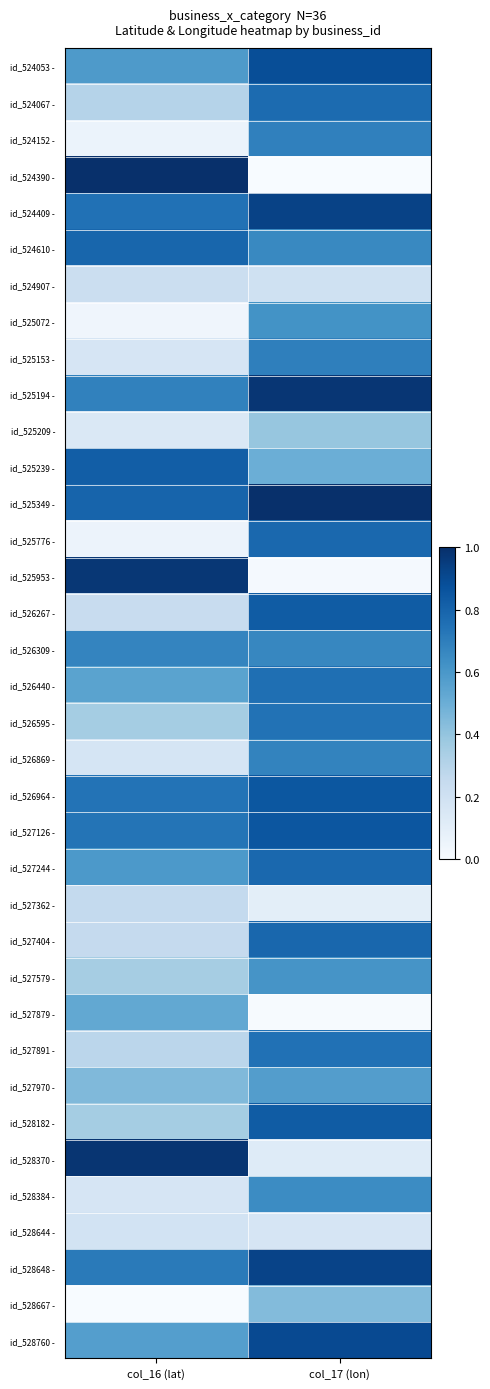

Reading left to right, extract all data points from this chart.

id_524053 -: col_16 (lat)=0.6	col_17 (lon)=0.9
id_524067 -: col_16 (lat)=0.3	col_17 (lon)=0.8
id_524152 -: col_16 (lat)=0.1	col_17 (lon)=0.7
id_524390 -: col_16 (lat)=1.0	col_17 (lon)=0.0
id_524409 -: col_16 (lat)=0.7	col_17 (lon)=0.9
id_524610 -: col_16 (lat)=0.8	col_17 (lon)=0.7
id_524907 -: col_16 (lat)=0.2	col_17 (lon)=0.2
id_525072 -: col_16 (lat)=0.0	col_17 (lon)=0.6
id_525153 -: col_16 (lat)=0.2	col_17 (lon)=0.7
id_525194 -: col_16 (lat)=0.7	col_17 (lon)=1.0
id_525209 -: col_16 (lat)=0.1	col_17 (lon)=0.4
id_525239 -: col_16 (lat)=0.8	col_17 (lon)=0.5
id_525349 -: col_16 (lat)=0.8	col_17 (lon)=1.0
id_525776 -: col_16 (lat)=0.1	col_17 (lon)=0.8
id_525953 -: col_16 (lat)=1.0	col_17 (lon)=0.0
id_526267 -: col_16 (lat)=0.2	col_17 (lon)=0.8
id_526309 -: col_16 (lat)=0.7	col_17 (lon)=0.7
id_526440 -: col_16 (lat)=0.6	col_17 (lon)=0.8
id_526595 -: col_16 (lat)=0.4	col_17 (lon)=0.7
id_526869 -: col_16 (lat)=0.2	col_17 (lon)=0.7
id_526964 -: col_16 (lat)=0.7	col_17 (lon)=0.8
id_527126 -: col_16 (lat)=0.7	col_17 (lon)=0.9
id_527244 -: col_16 (lat)=0.6	col_17 (lon)=0.8
id_527362 -: col_16 (lat)=0.3	col_17 (lon)=0.1
id_527404 -: col_16 (lat)=0.3	col_17 (lon)=0.8
id_527579 -: col_16 (lat)=0.3	col_17 (lon)=0.6
id_527879 -: col_16 (lat)=0.5	col_17 (lon)=0.0
id_527891 -: col_16 (lat)=0.3	col_17 (lon)=0.7
id_527970 -: col_16 (lat)=0.4	col_17 (lon)=0.6
id_528182 -: col_16 (lat)=0.4	col_17 (lon)=0.8
id_528370 -: col_16 (lat)=1.0	col_17 (lon)=0.1
id_528384 -: col_16 (lat)=0.2	col_17 (lon)=0.6
id_528644 -: col_16 (lat)=0.2	col_17 (lon)=0.2
id_528648 -: col_16 (lat)=0.7	col_17 (lon)=0.9
id_528667 -: col_16 (lat)=0.0	col_17 (lon)=0.4
id_528760 -: col_16 (lat)=0.6	col_17 (lon)=0.9